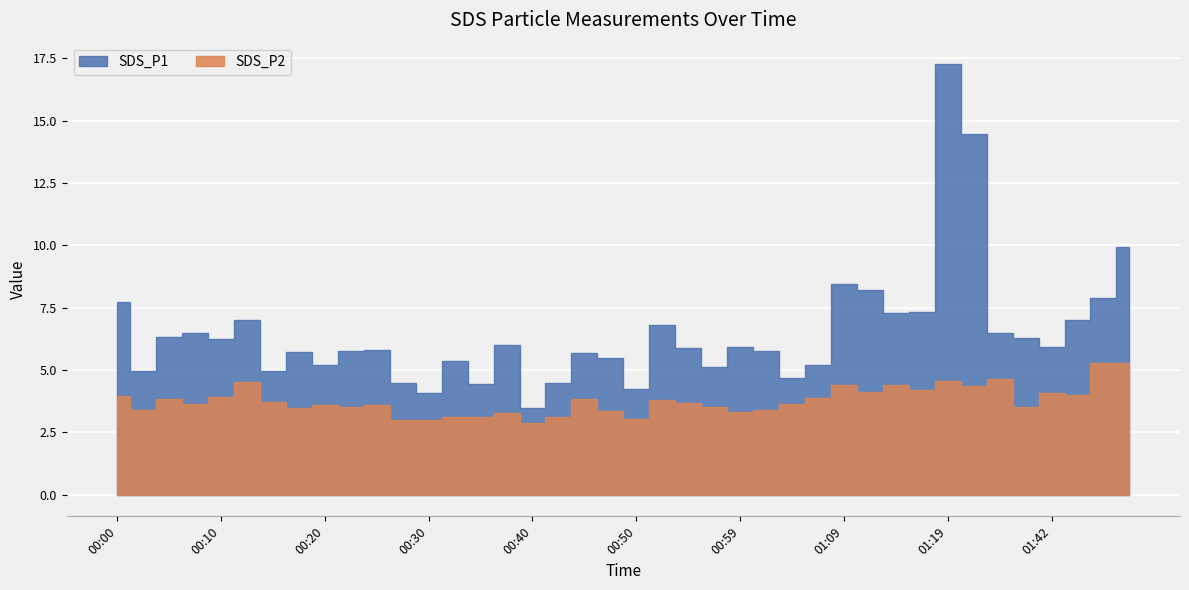

Is the value of SDS_P2 at 00:57 greater than the value of SDS_P1 at 01:14?

No